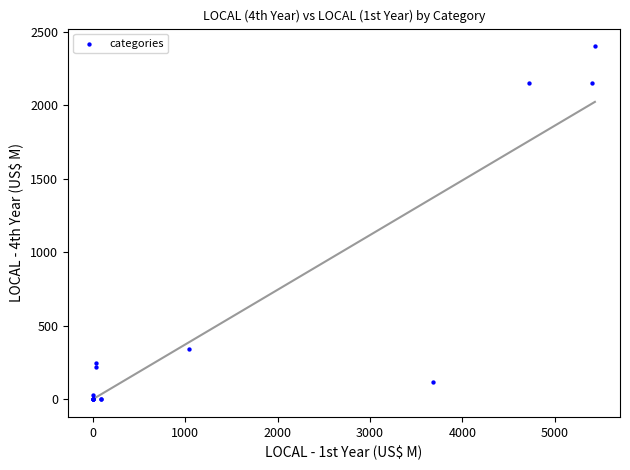

What Y value in the scatter plot is closest to 1200?

341.4